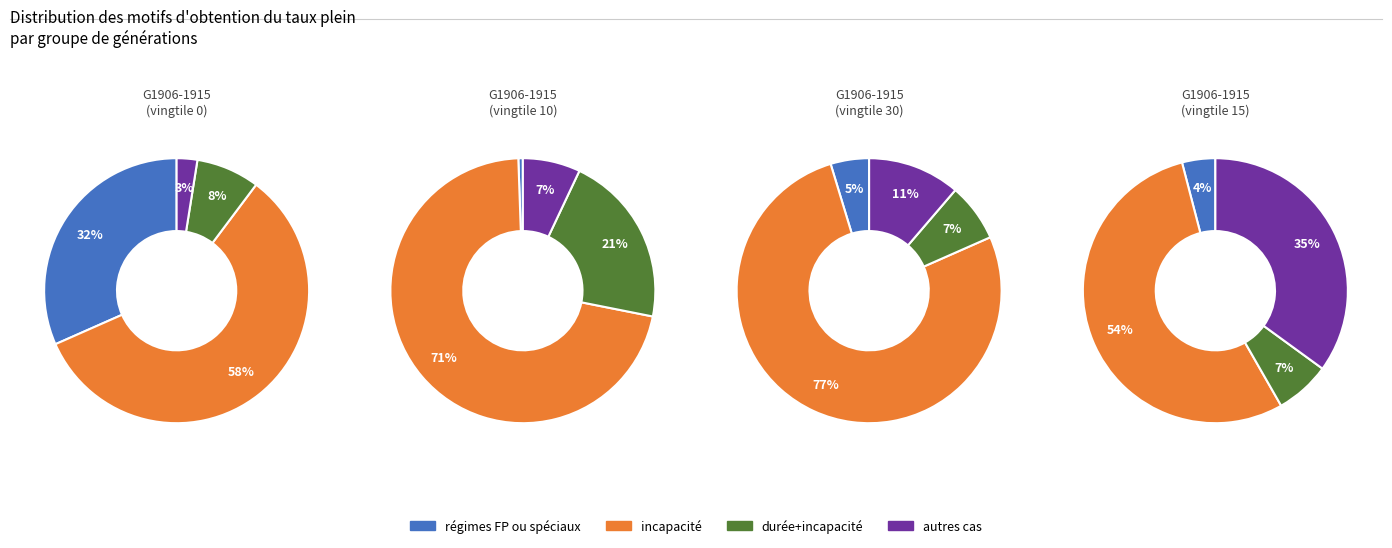

Count the number of slices in the pie.

4